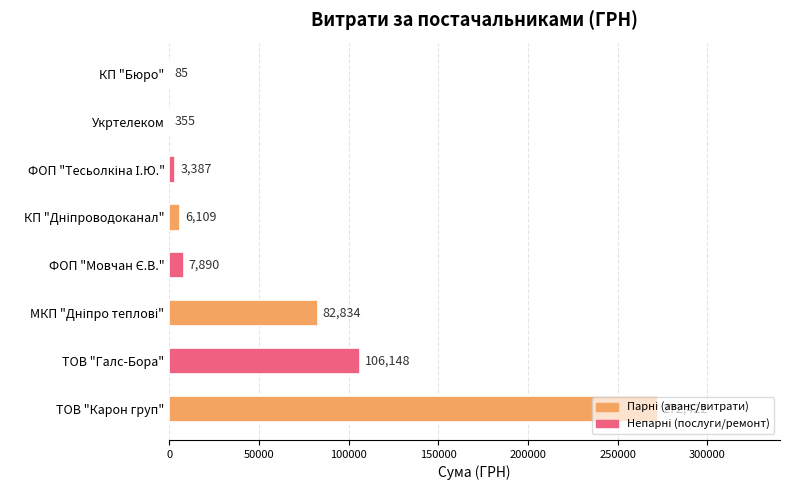

Count the number of categories in the chart.

8